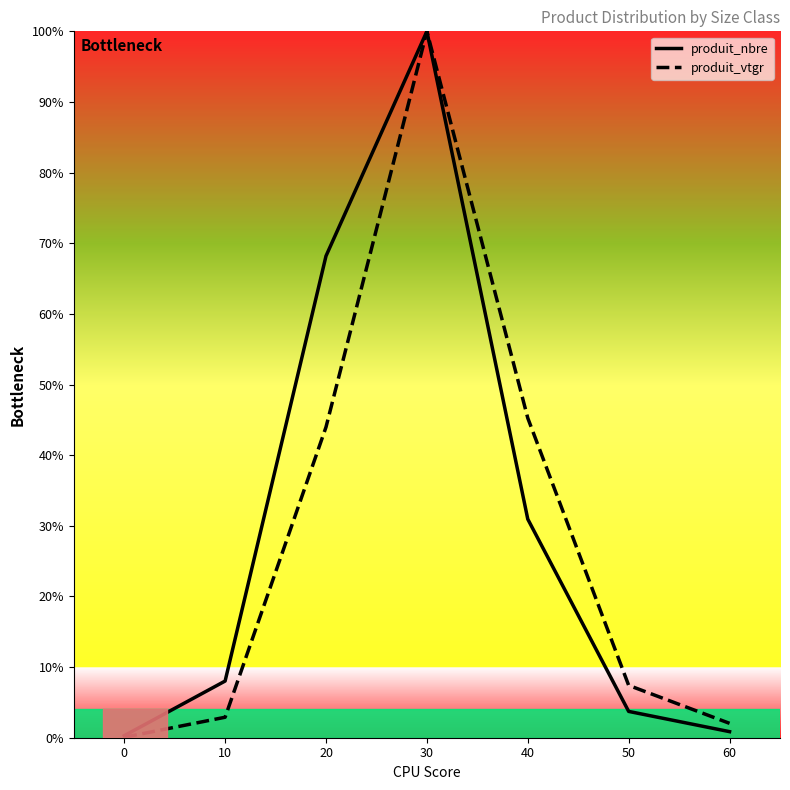

The produit_vtgr series shows 5.2 at 10. True or false?

False